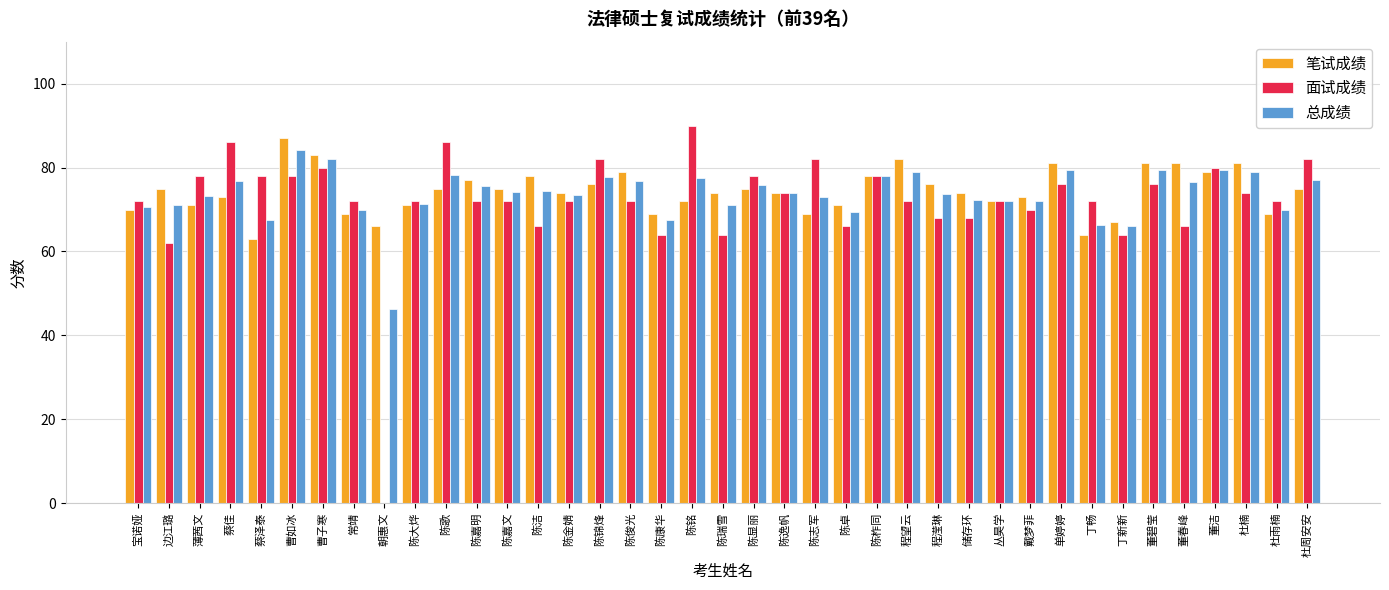

What is the sum of all 笔试成绩 values?

2899.0